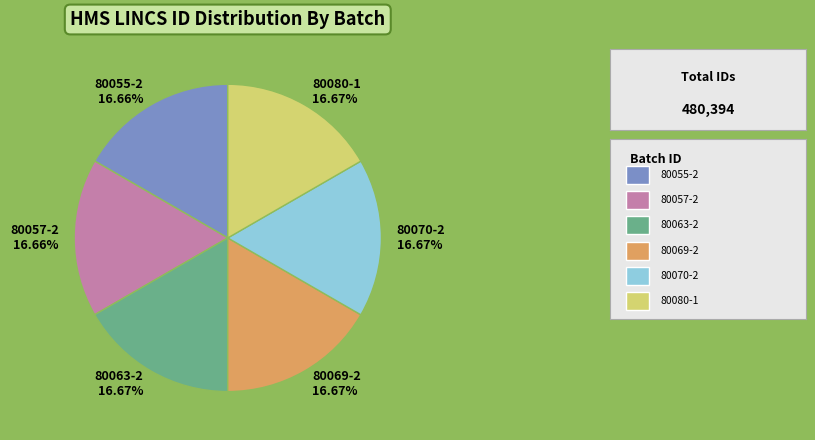

True or false: 80080-1 accounts for 30% of the total.

False